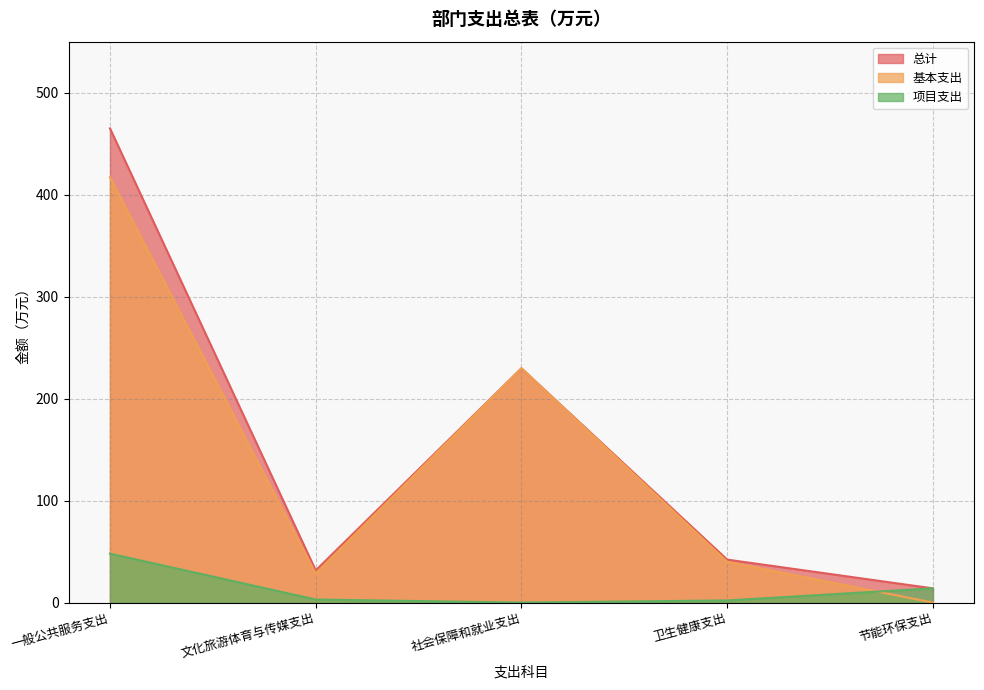

At how many categories does at least one series exceed 378?

1